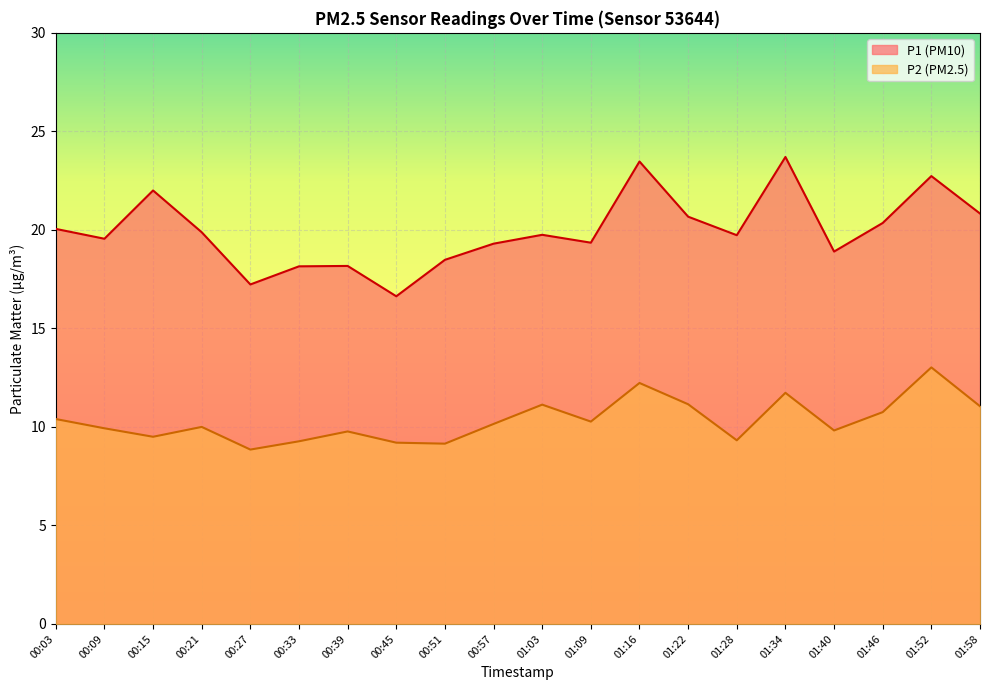

What is the difference between the second highest and minimum values in the P2 series?

3.4